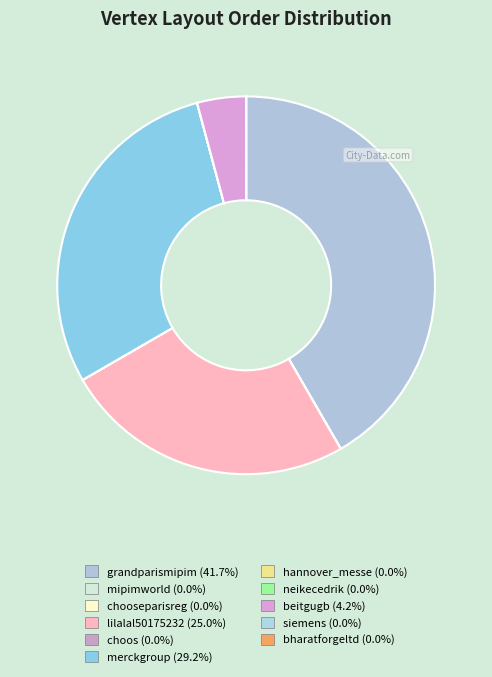

Count the number of slices in the pie.

11